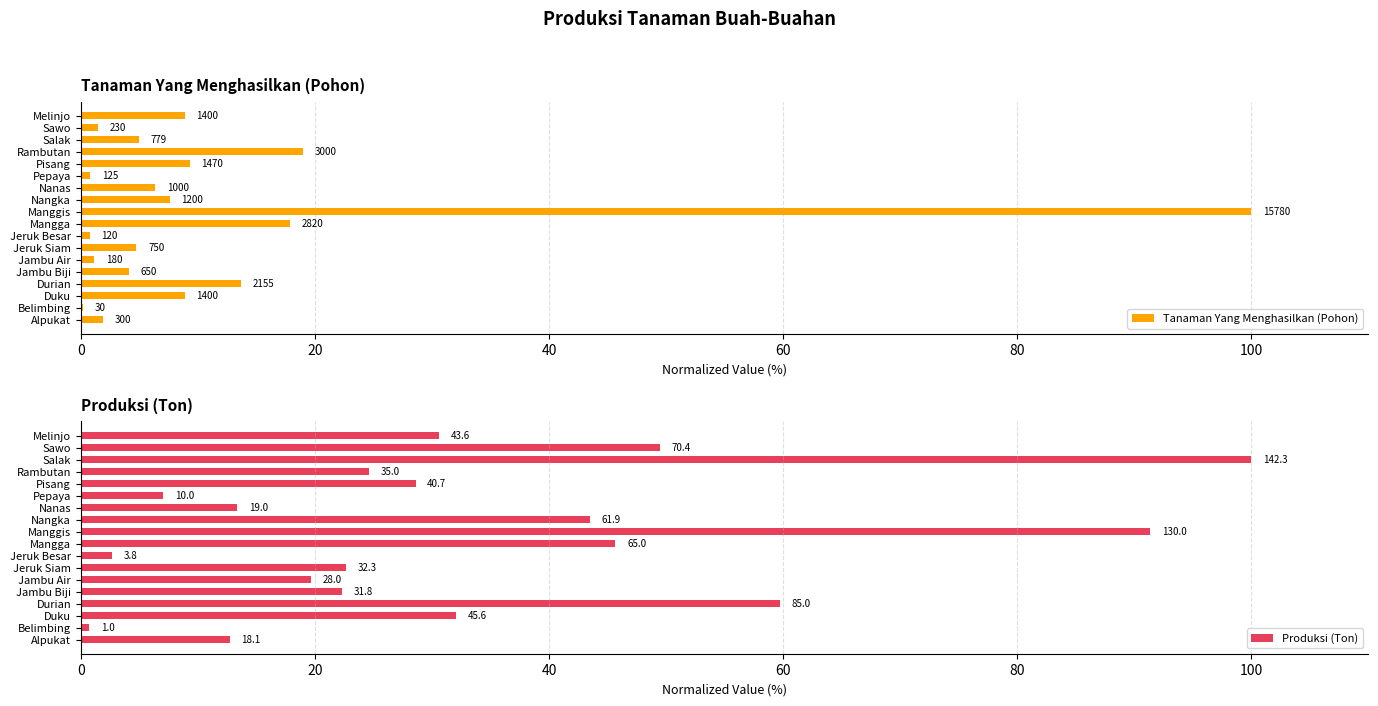

How many categories are shown in the chart?

18